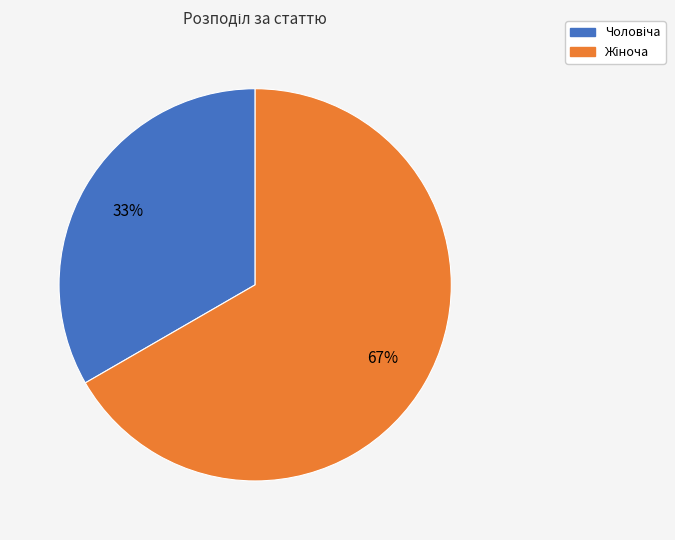

Is there a majority slice in this chart?

Yes